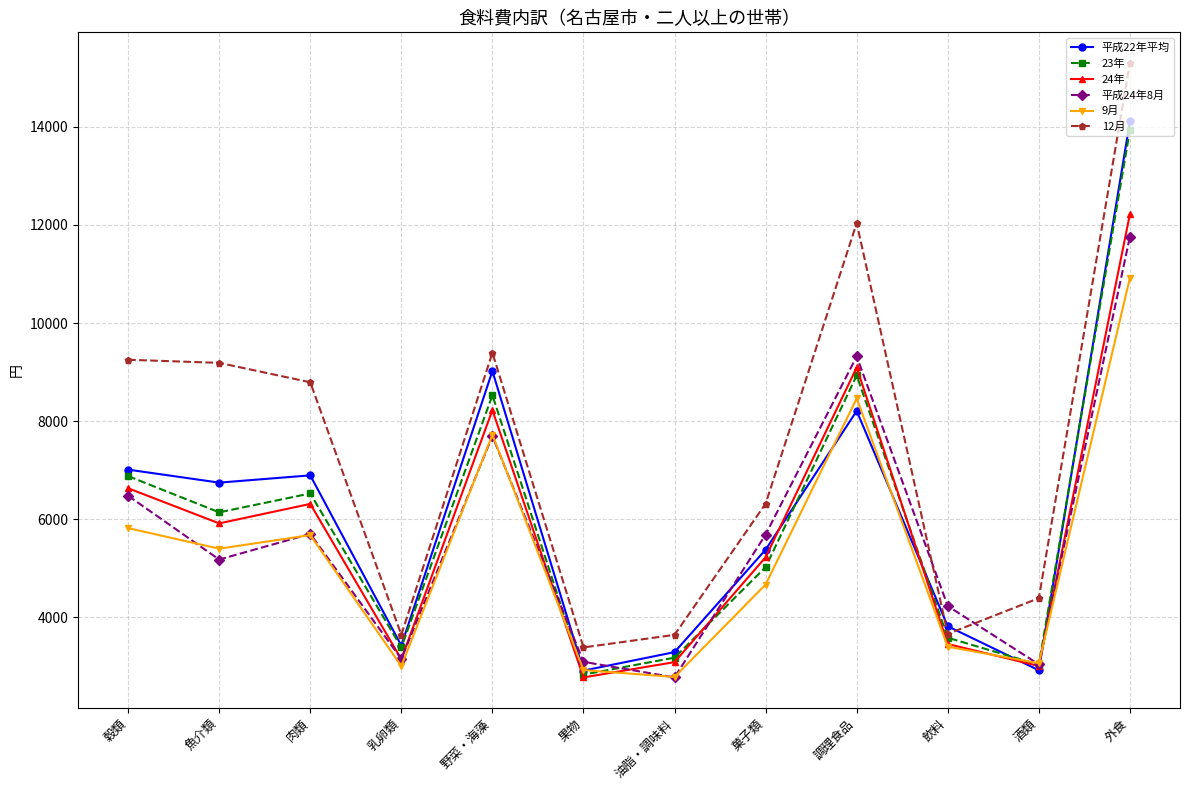

Which series has the largest total across all categories?

12月